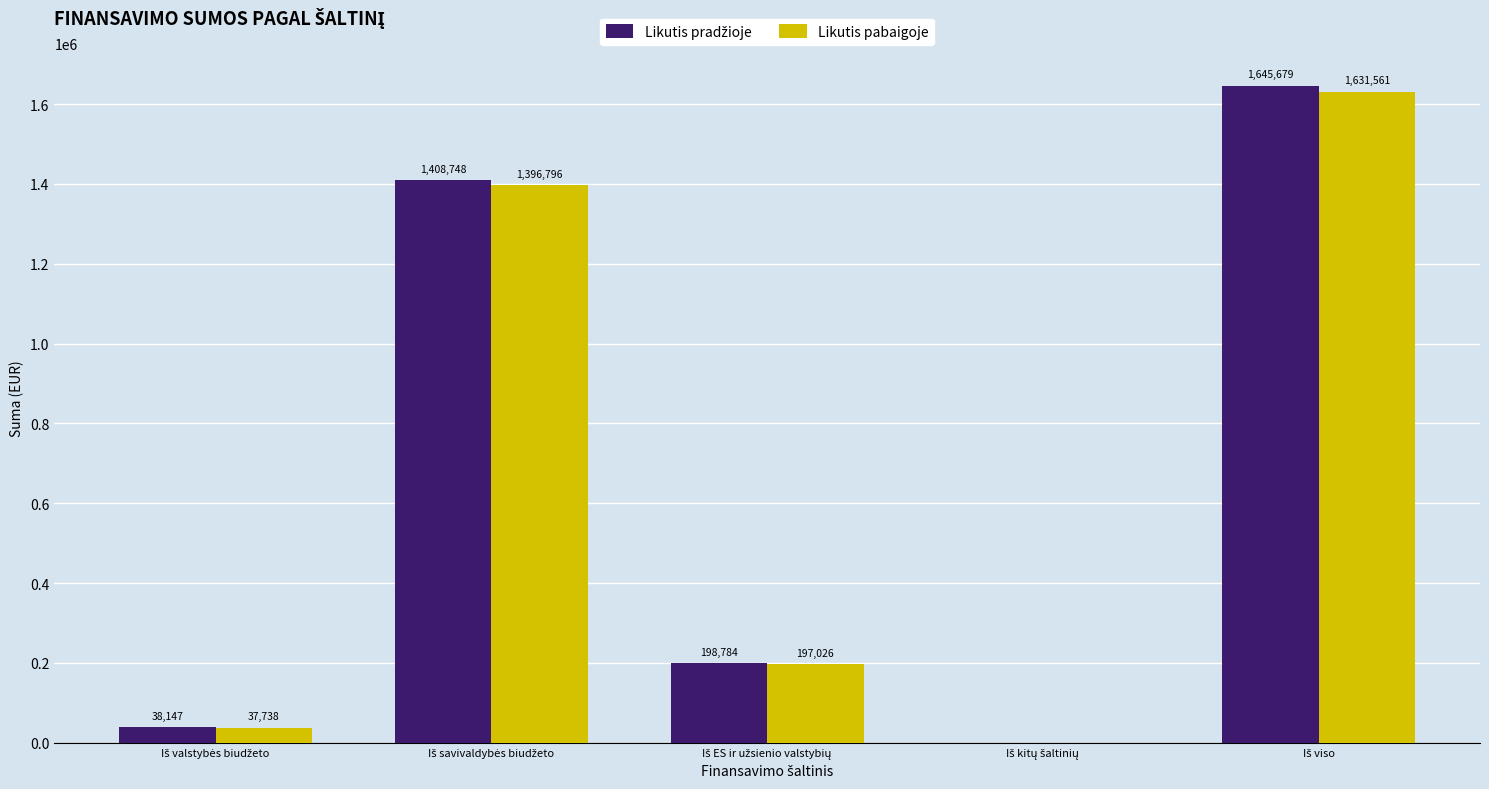

What is the greatest value displayed?

1645679.4